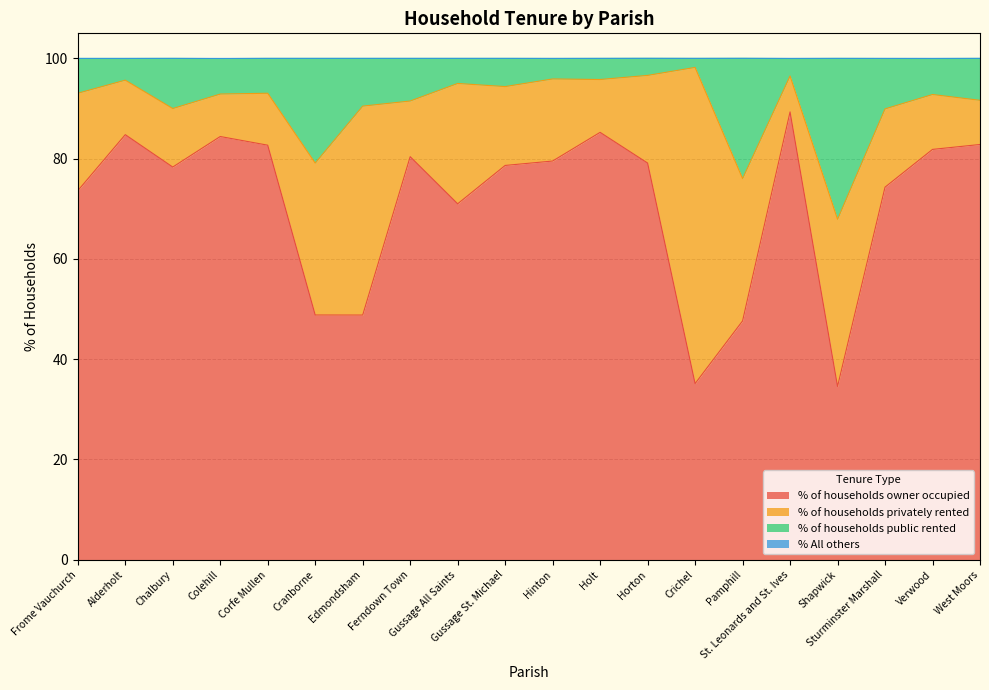

Does the chart display data point markers on the line(s)?

No